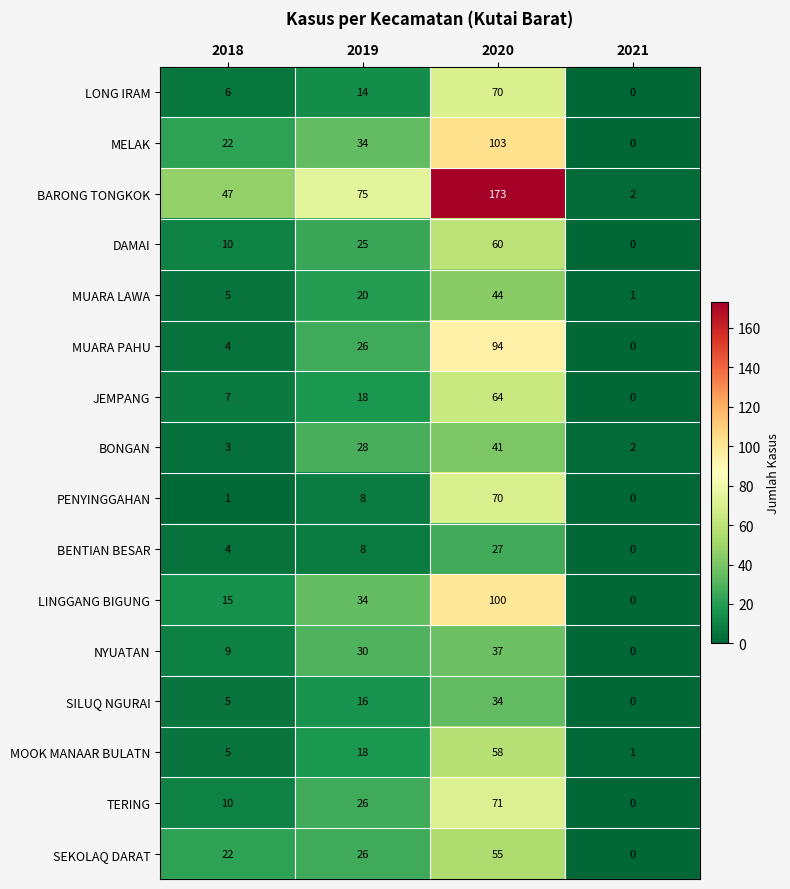

What is the difference between the maximum and minimum values in the LONG IRAM series?

70